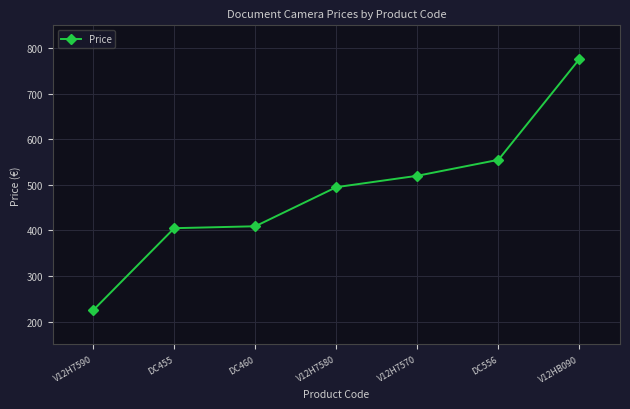

True or false: the data has more than 2 interior local peaks.

False